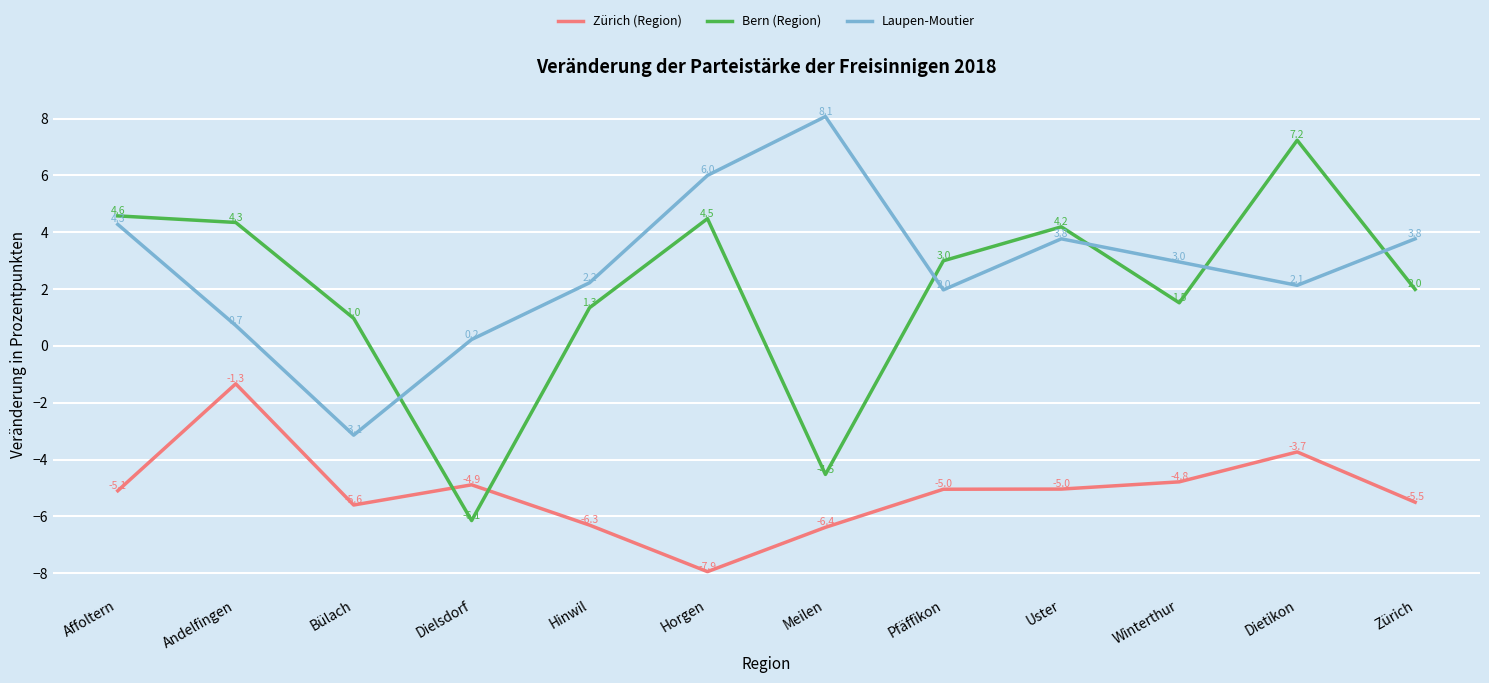

List the series in order of their peak value, lowest first.

Zürich (Region), Bern (Region), Laupen-Moutier